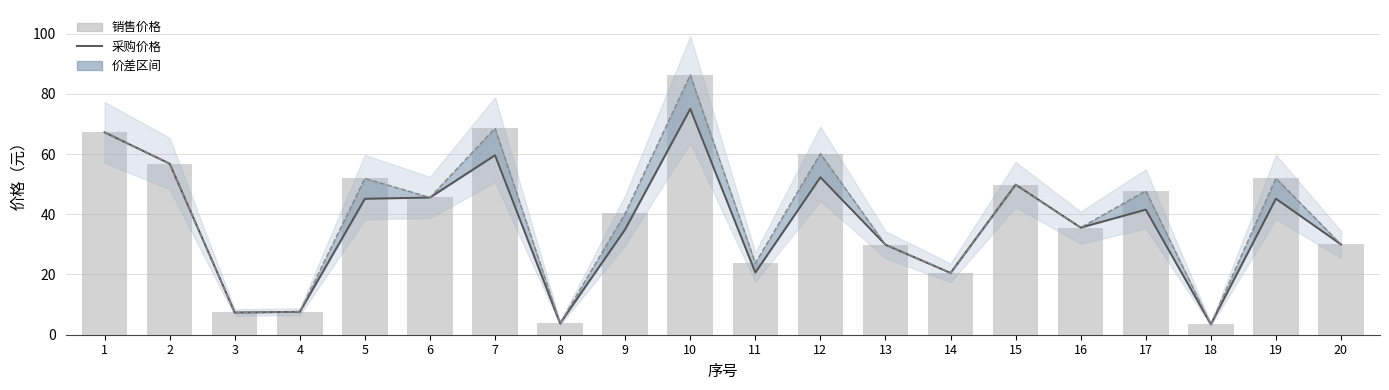

Is it true that 销售价格 equals 45.6 at 6?

True